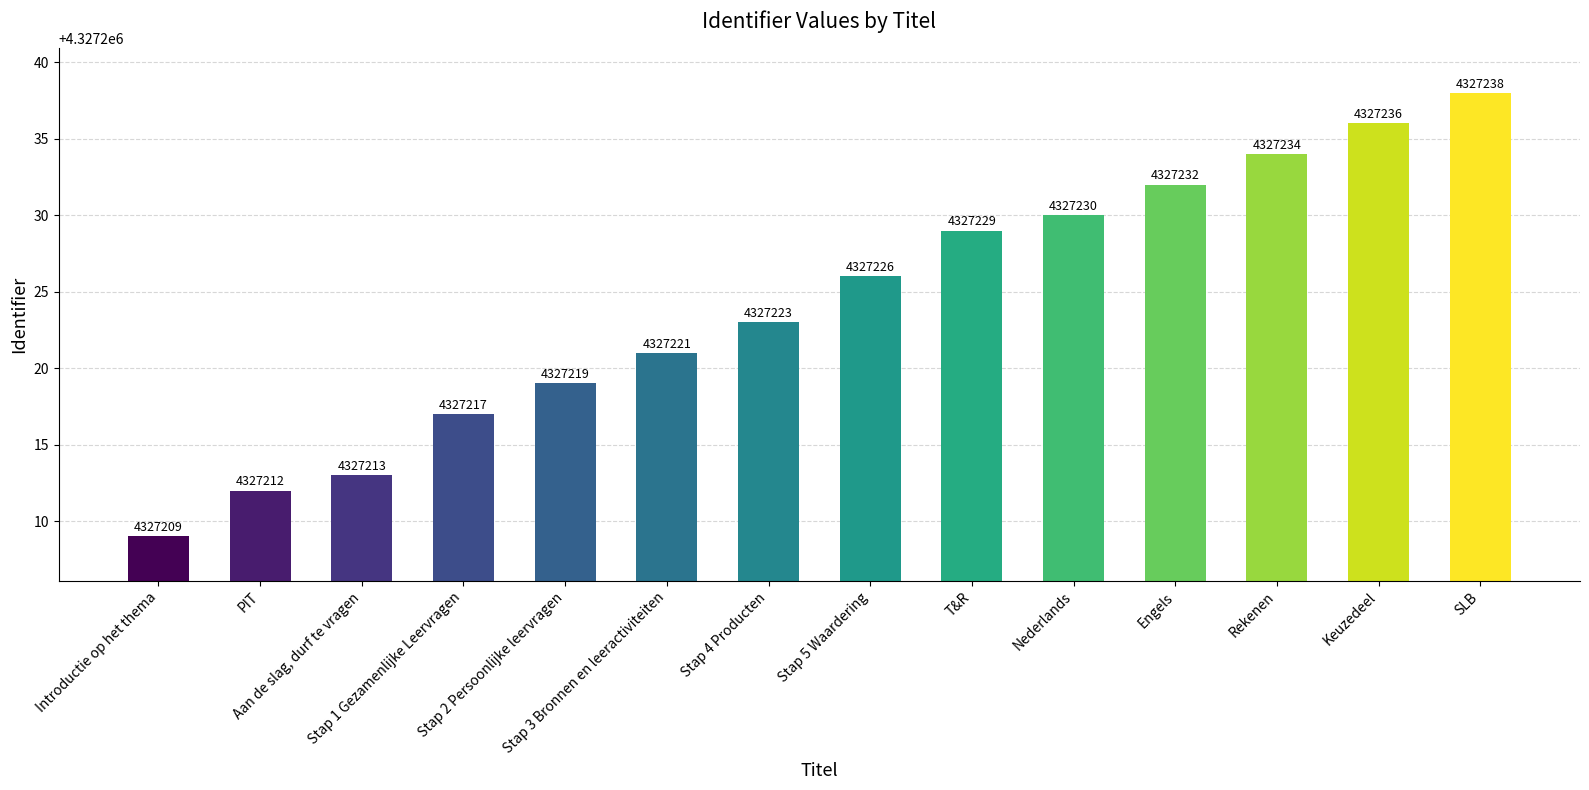

Rank the categories by value from highest to lowest.

SLB, Keuzedeel, Rekenen, Engels, Nederlands, T&R, Stap 5 Waardering, Stap 4 Producten, Stap 3 Bronnen en leeractiviteiten, Stap 2 Persoonlijke leervragen, Stap 1 Gezamenlijke Leervragen, Aan de slag, durf te vragen, PIT, Introductie op het thema